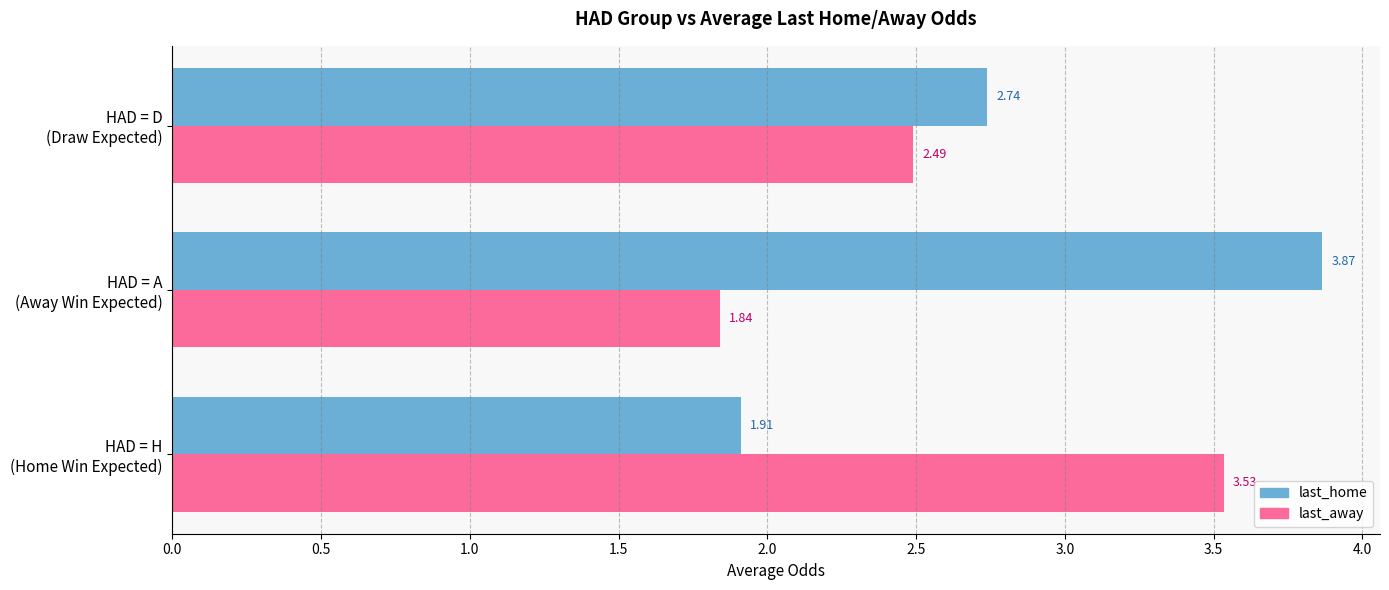

At how many categories does at least one series exceed 2?

3